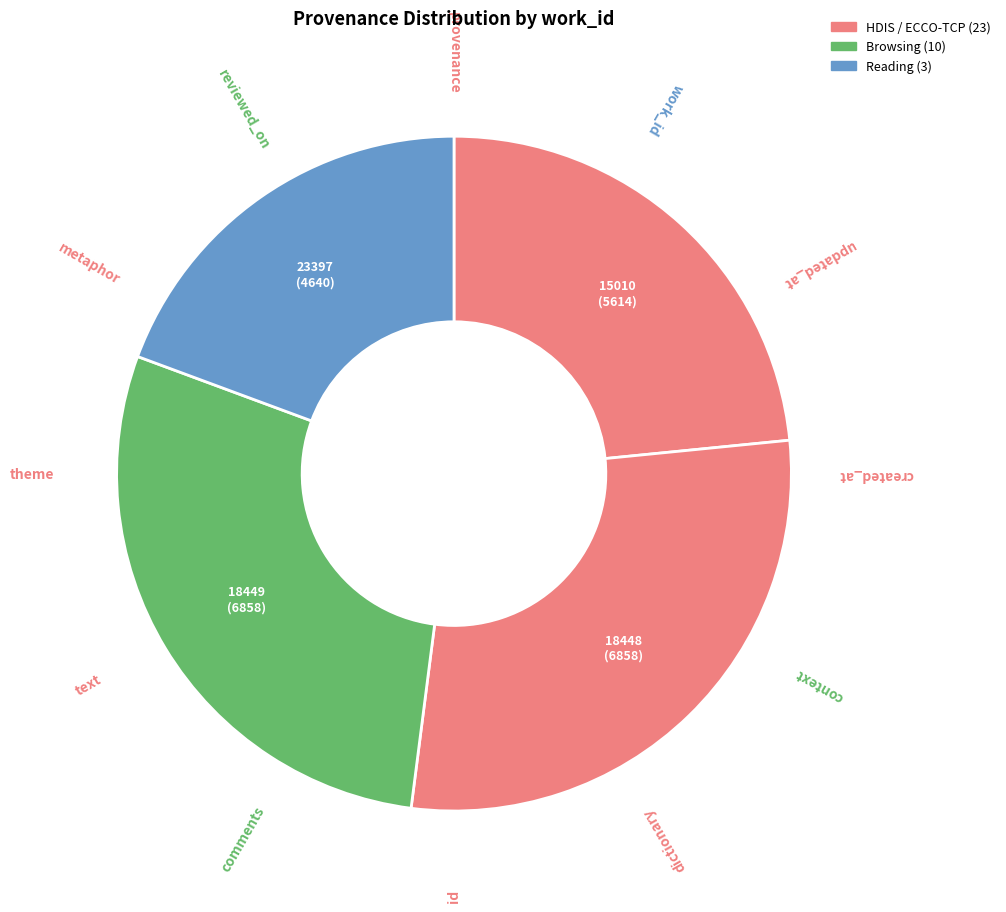

Count the number of slices in the pie.

4